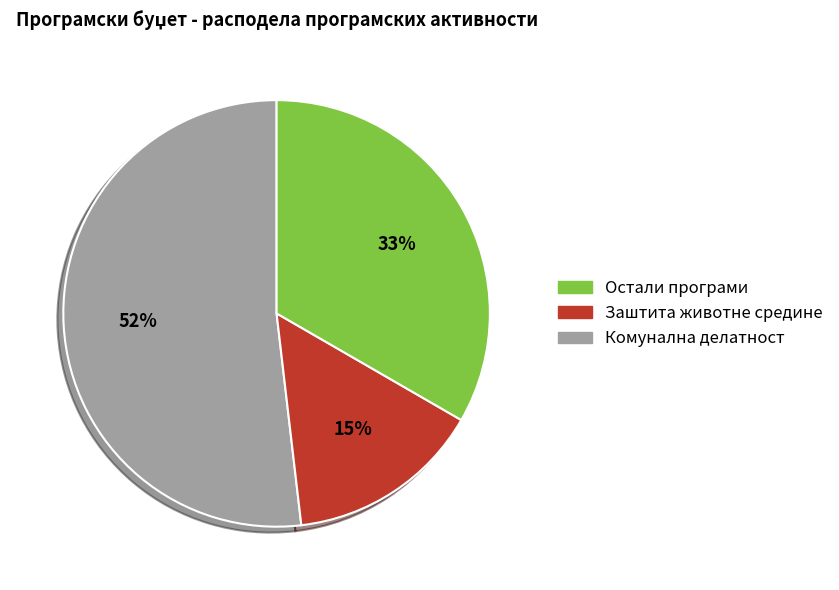

To the nearest percent, what is the average slice percentage?

33%